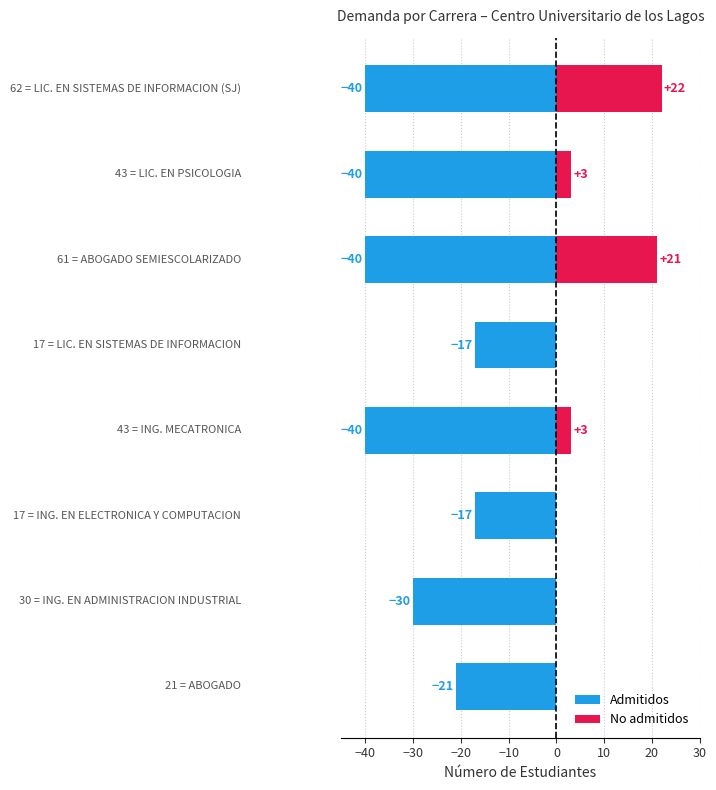

How many positive values does the No admitidos series have?

4